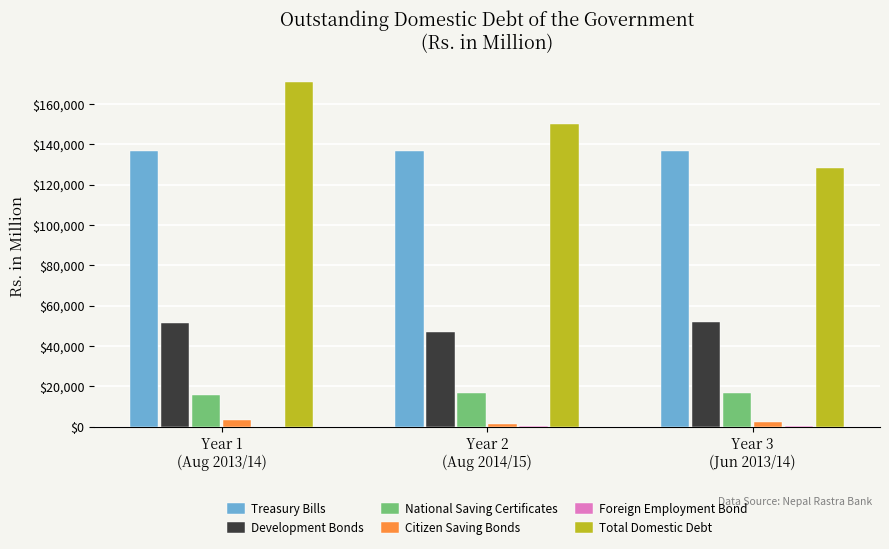

What is the spread (max minus min) of values at Year 2
(Aug 2014/15)?

149918.5